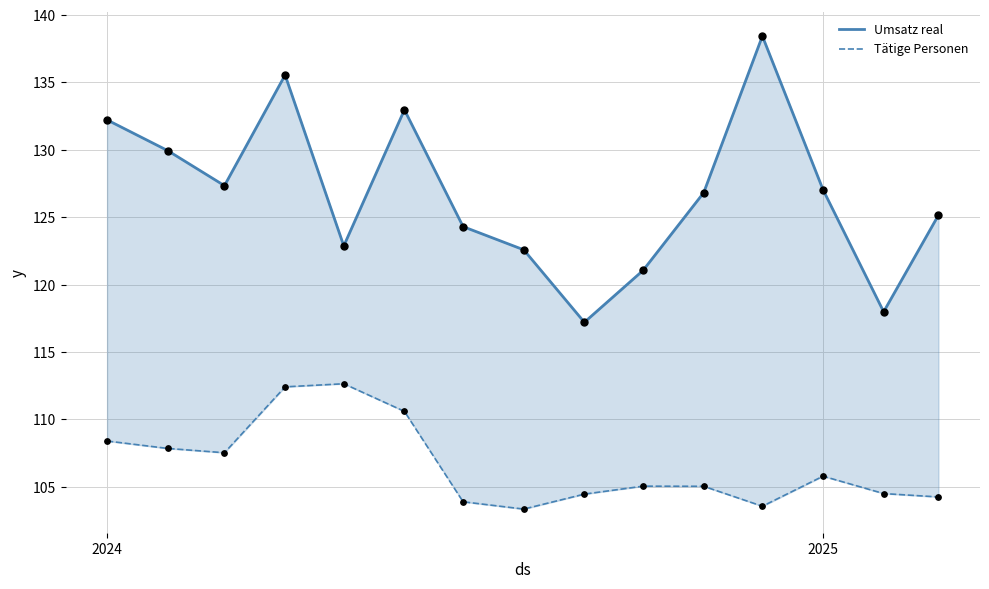

Is the value of Umsatz real at 5 greater than the value of Tätige Personen at 3?

Yes